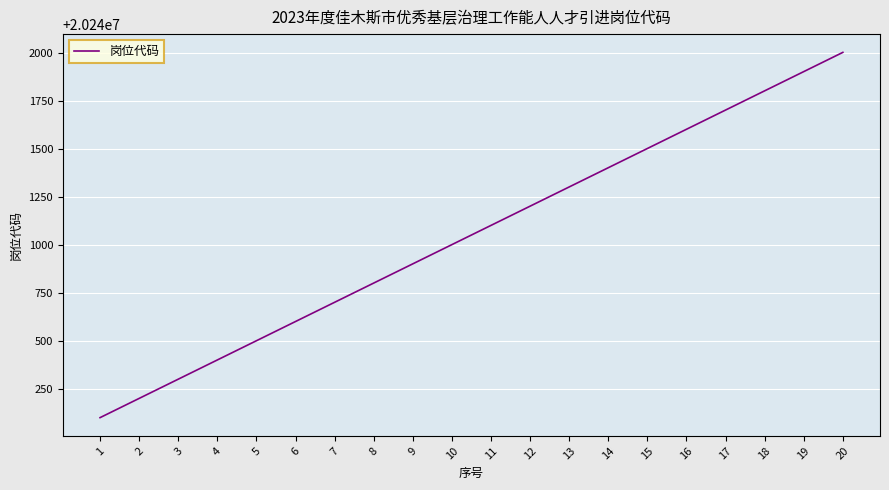

What is the difference between the maximum and minimum values?

1900